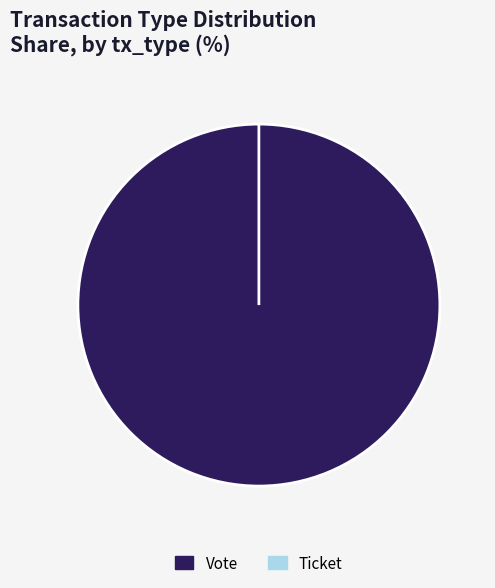

Does Ticket account for over 50% of the chart?

No